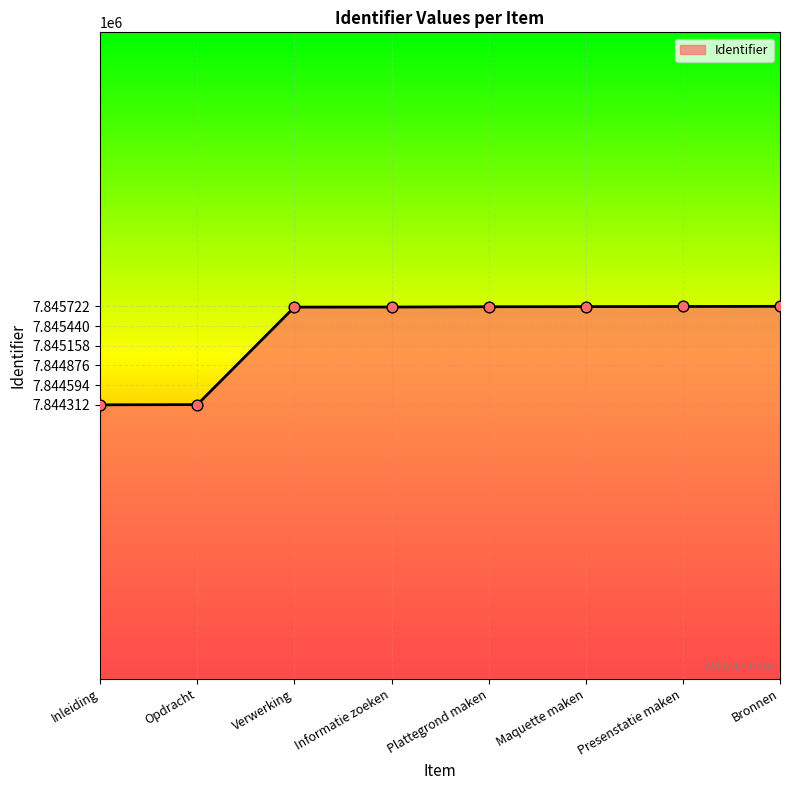

What is the ratio of the value at Bronnen to the value at Plattegrond maken?

1.0